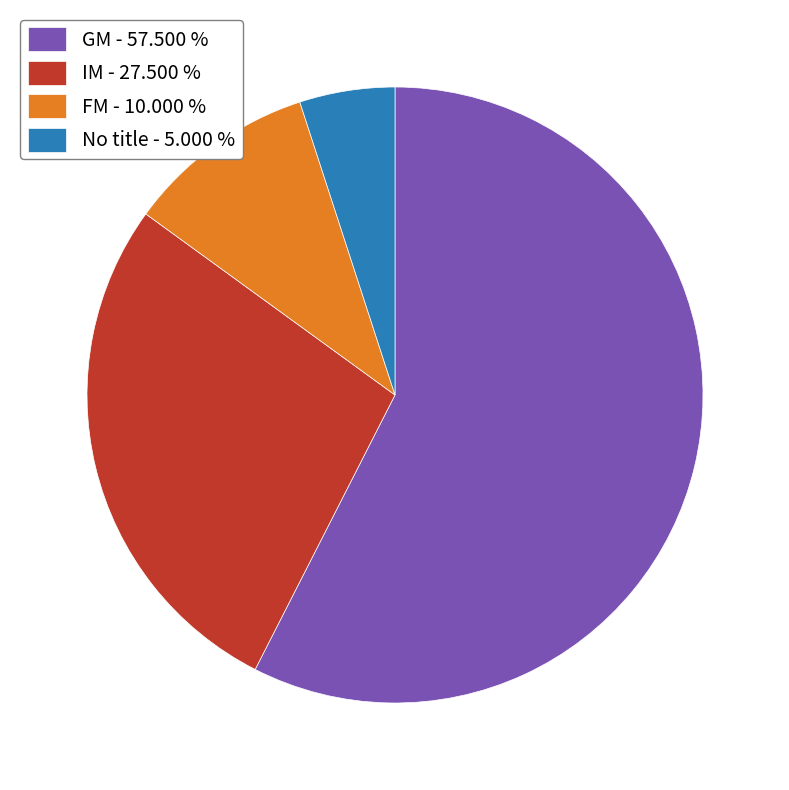

How many segments does this pie chart have?

4